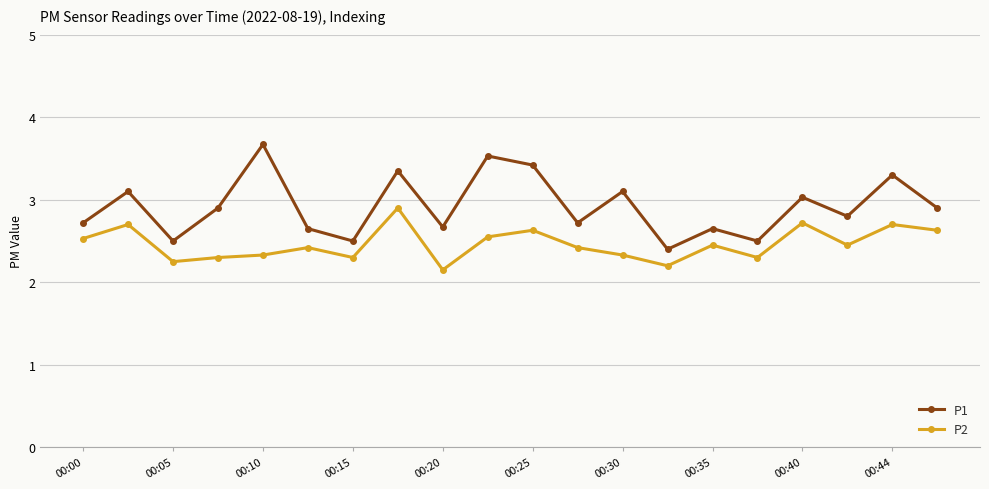

What is the lowest value of the P1 series?

2.4